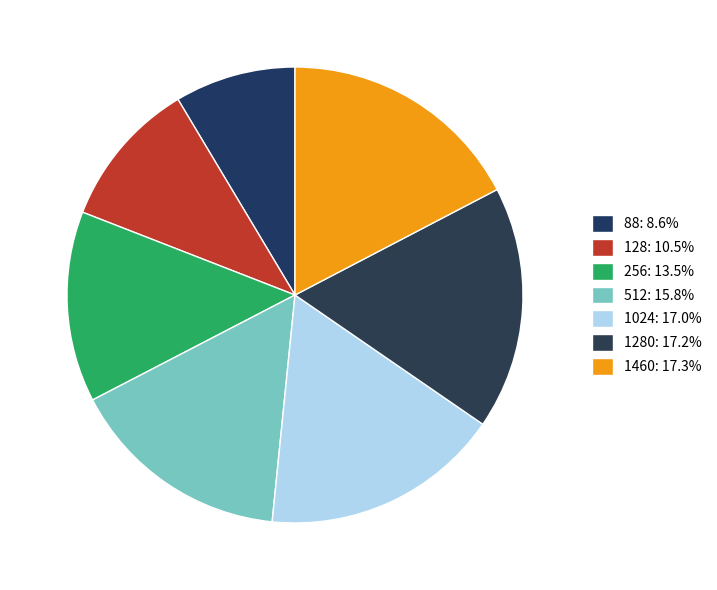

How many segments does this pie chart have?

7